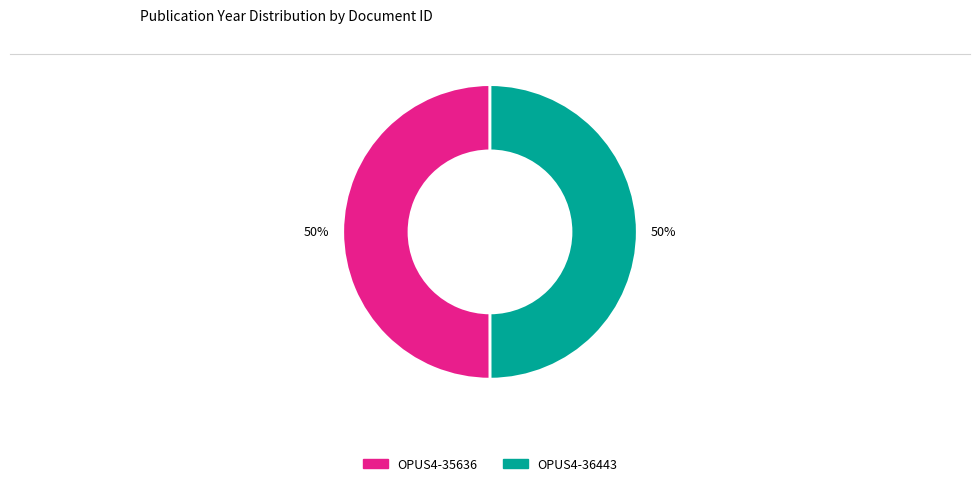

Combined, do OPUS4-36443 and OPUS4-35636 account for over 50%?

Yes